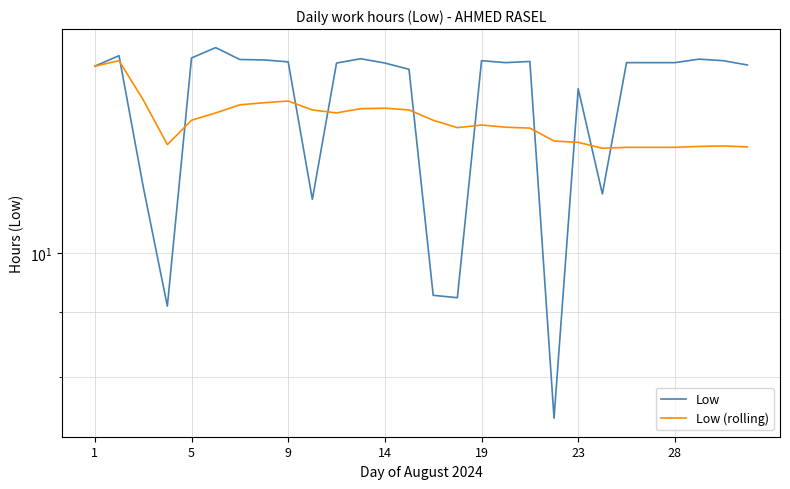

Which has a higher value, 18 or 16?

16